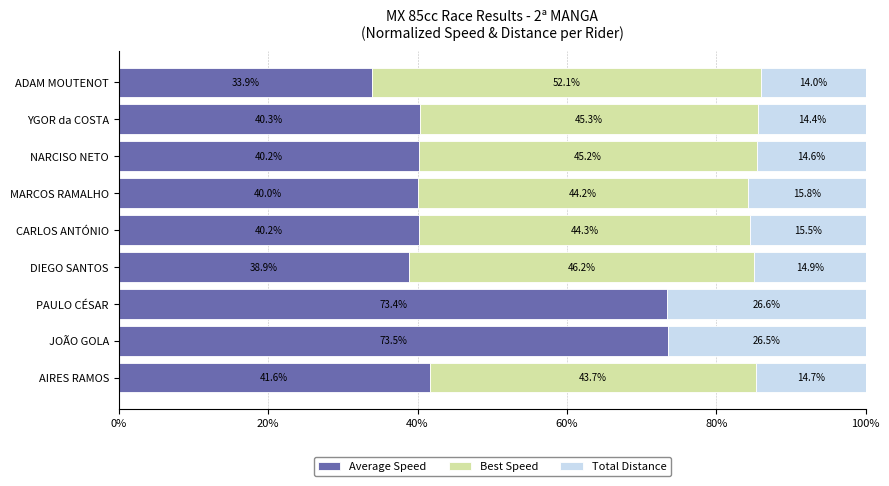

What are all the series names shown in the legend?

Average Speed, Best Speed, Total Distance